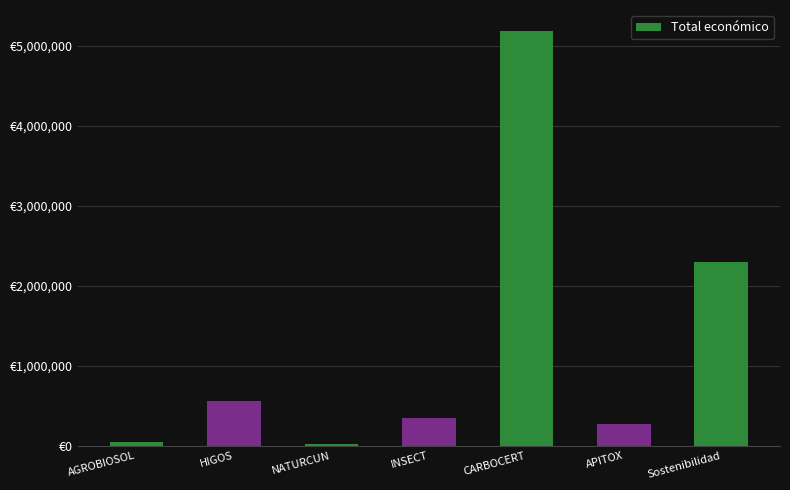

What position from the left is APITOX?

6